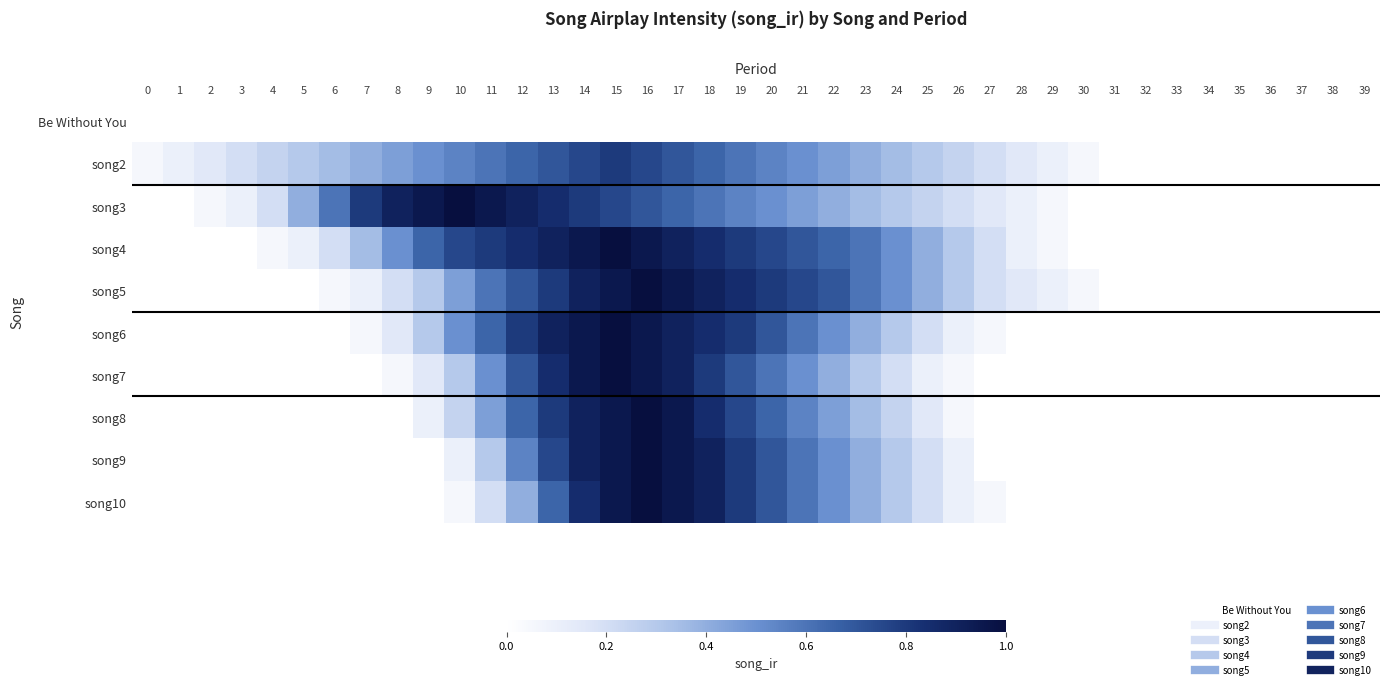

At how many categories does at least one series exceed 0?

31